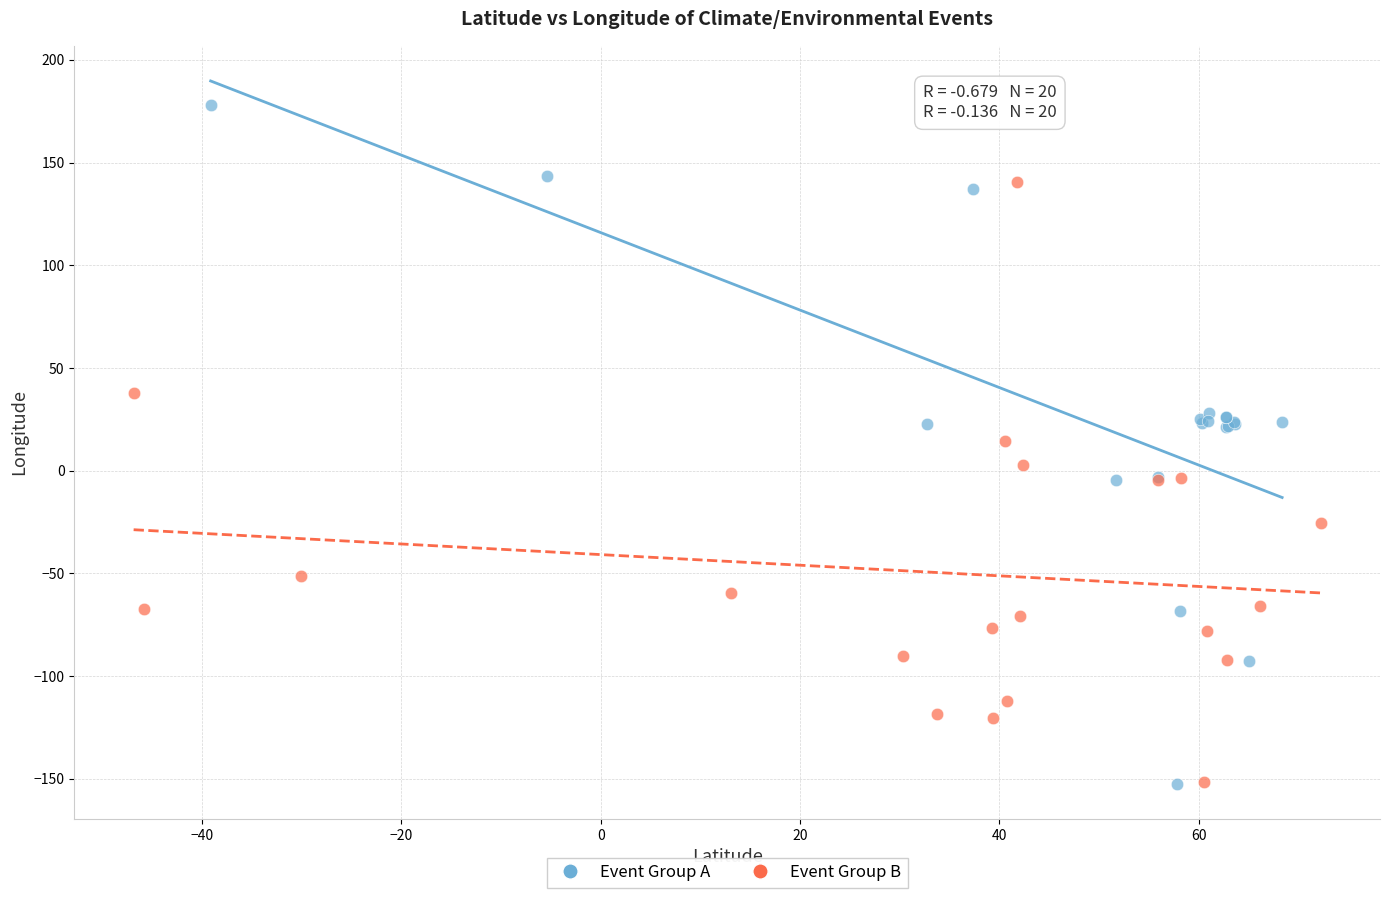

Which series reaches the maximum Y coordinate?

Event Group A